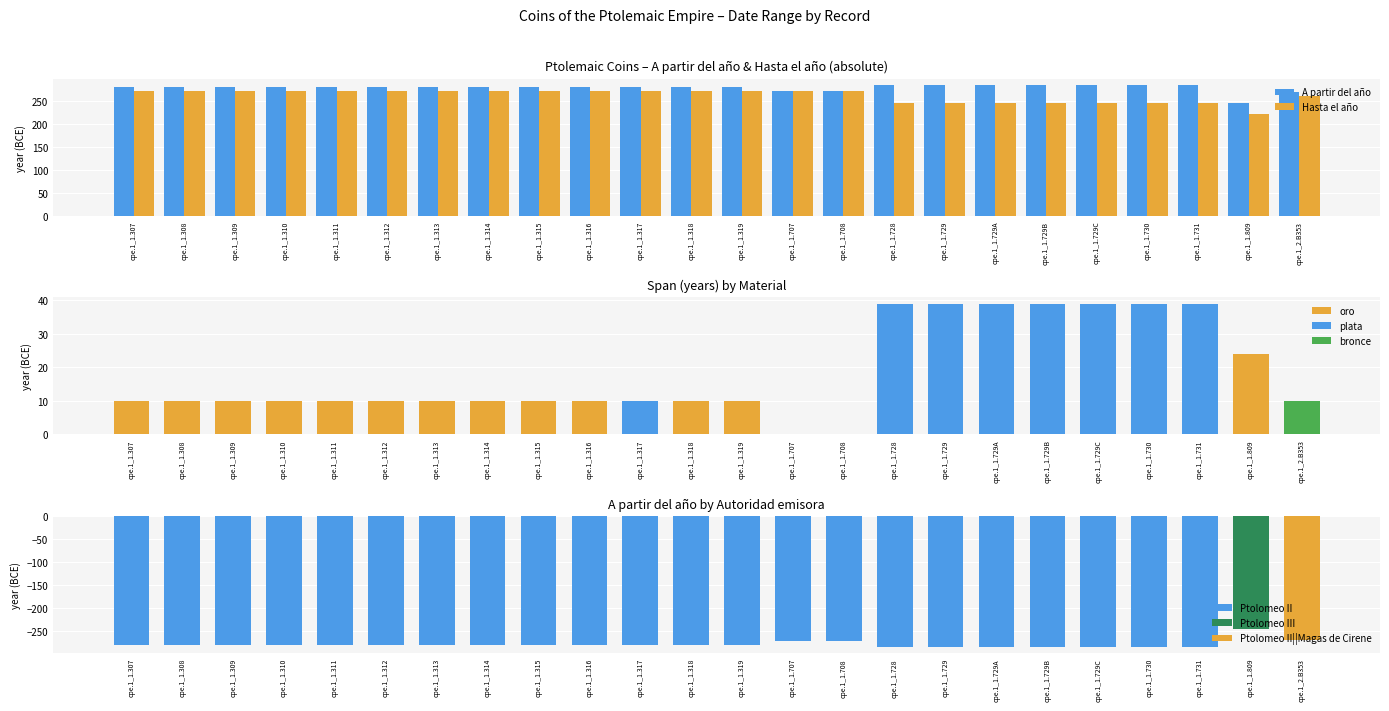

Rank the series by their maximum value, from highest to lowest.

A partir del año, Hasta el año